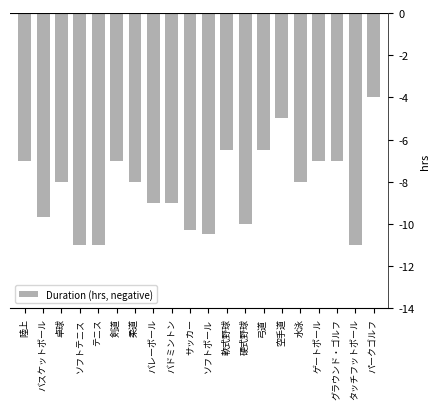

Reading right to left, extract all data points from this chart.

-4.0	-11.0	-7.0	-7.0	-8.0	-5.0	-6.5	-10.0	-6.5	-10.5	-10.3	-9.0	-9.0	-8.0	-7.0	-11.0	-11.0	-8.0	-9.7	-7.0